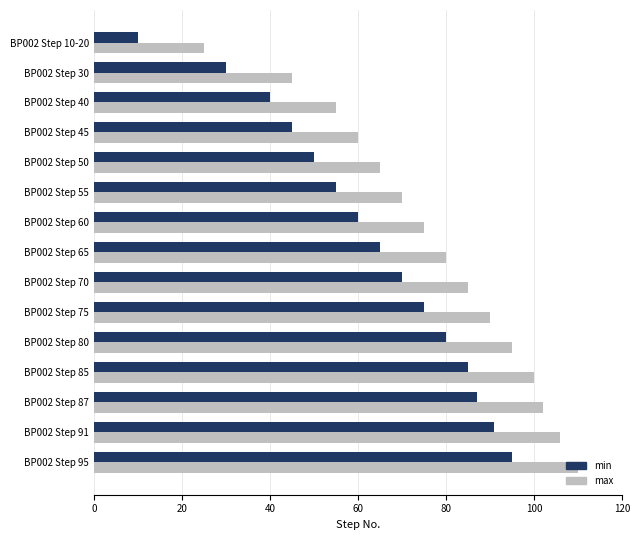

At BP002 Step 40, list the series in order from smallest to largest.

min, max